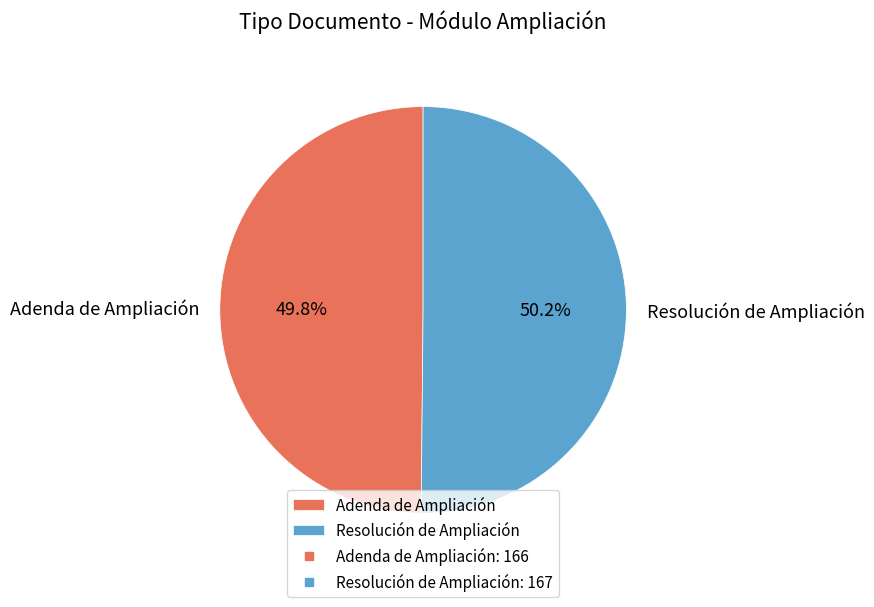

What is the ratio of the value at Adenda de Ampliación to the value at Resolución de Ampliación?

1.0